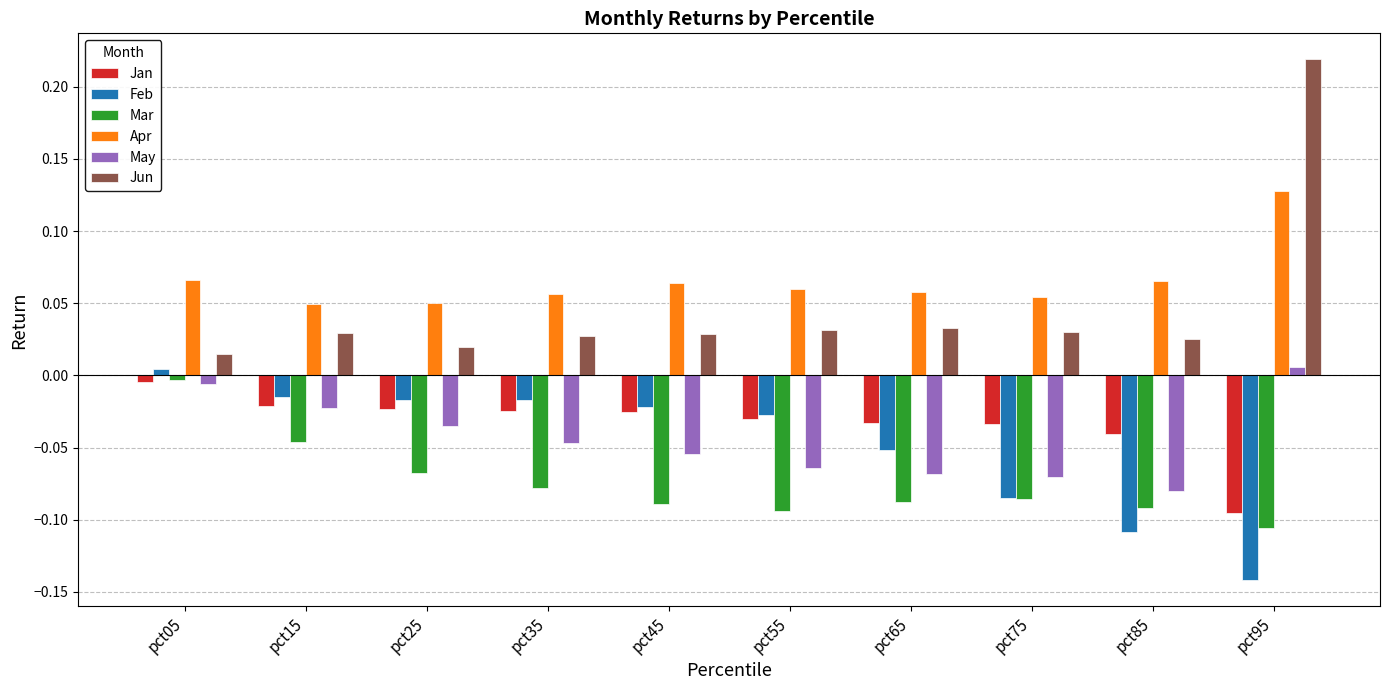

At which label does Jan reach its peak?

pct05